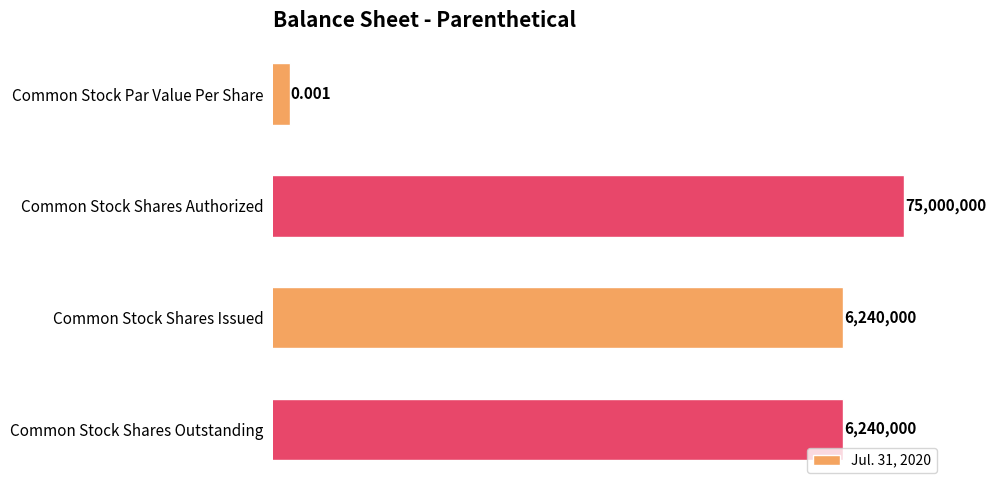

Where is the data nearest to the value 37500000?

2